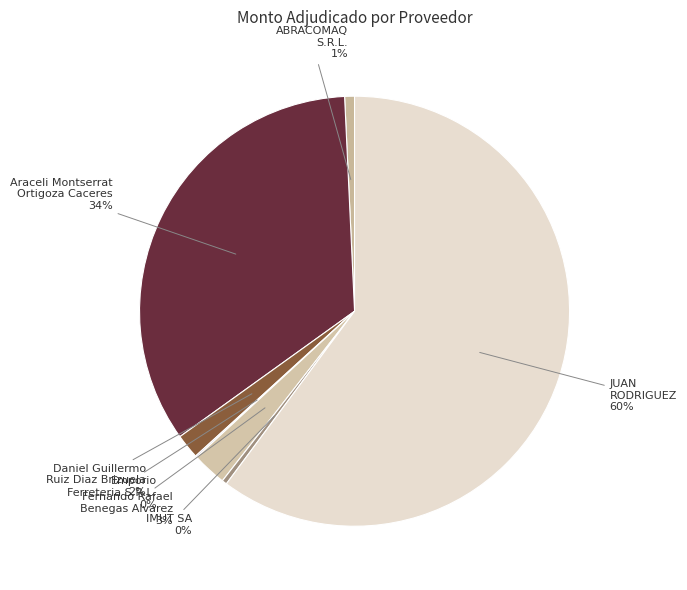

To the nearest percent, what is the difference between the largest and smallest slice percentages?

60%